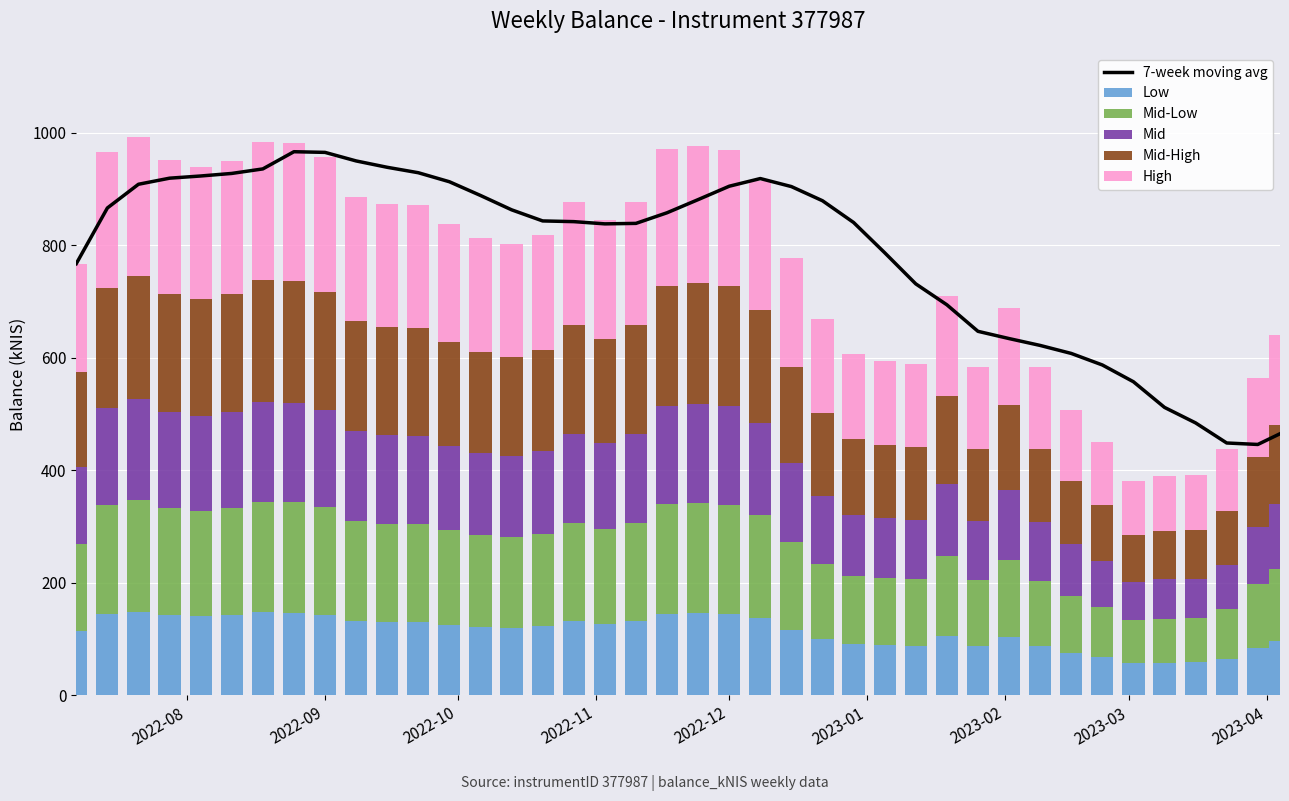

What is the average value of the Low series?

113.9